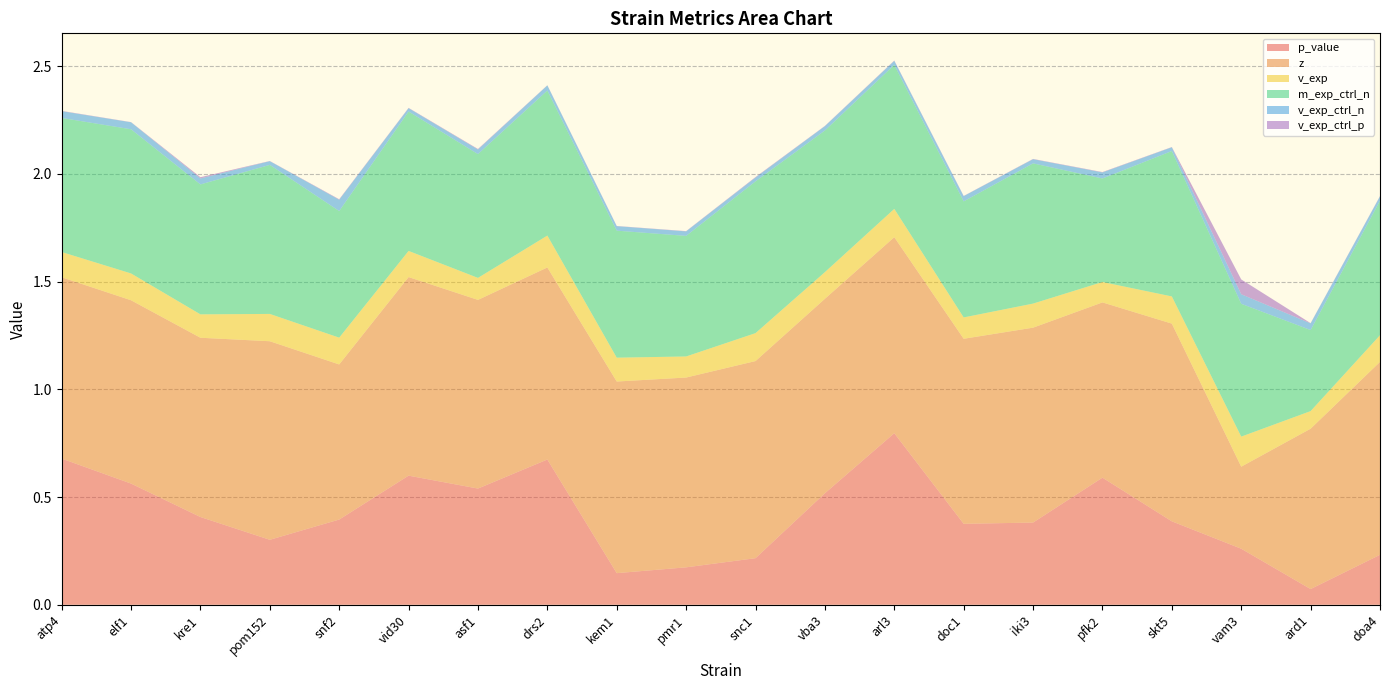

Reading left to right, list all the values displayed in this chart.

p_value: 0.7	0.6	0.4	0.3	0.4	0.6	0.5	0.7	0.1	0.2	0.2	0.5	0.8	0.4	0.4	0.6	0.4	0.3	0.1	0.2
z: 0.8	0.9	0.8	0.9	0.7	0.9	0.9	0.9	0.9	0.9	0.9	0.9	0.9	0.9	0.9	0.8	0.9	0.4	0.7	0.9
v_exp: 0.1	0.1	0.1	0.1	0.1	0.1	0.1	0.1	0.1	0.1	0.1	0.1	0.1	0.1	0.1	0.1	0.1	0.1	0.1	0.1
m_exp_ctrl_n: 0.6	0.7	0.6	0.7	0.6	0.6	0.6	0.7	0.6	0.6	0.7	0.7	0.7	0.5	0.7	0.5	0.7	0.6	0.4	0.6
v_exp_ctrl_n: 0.0	0.0	0.0	0.0	0.1	0.0	0.0	0.0	0.0	0.0	0.0	0.0	0.0	0.0	0.0	0.0	0.0	0.0	0.0	0.0
v_exp_ctrl_p: 0.0	0.0	0.0	0.0	0.0	0.0	0.0	0.0	0.0	0.0	0.0	0.0	0.0	0.0	0.0	0.0	0.0	0.1	0.0	0.0